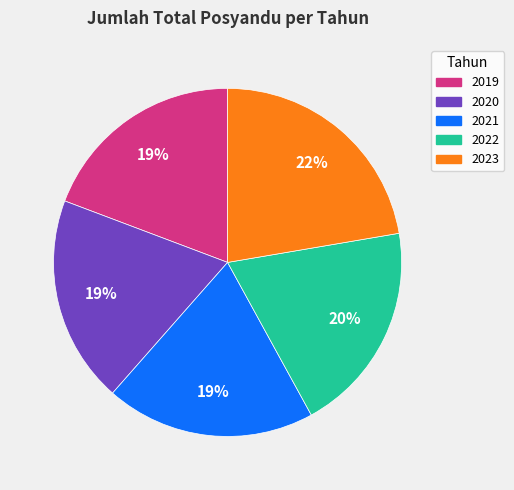

What is the largest slice in the pie chart?

2023